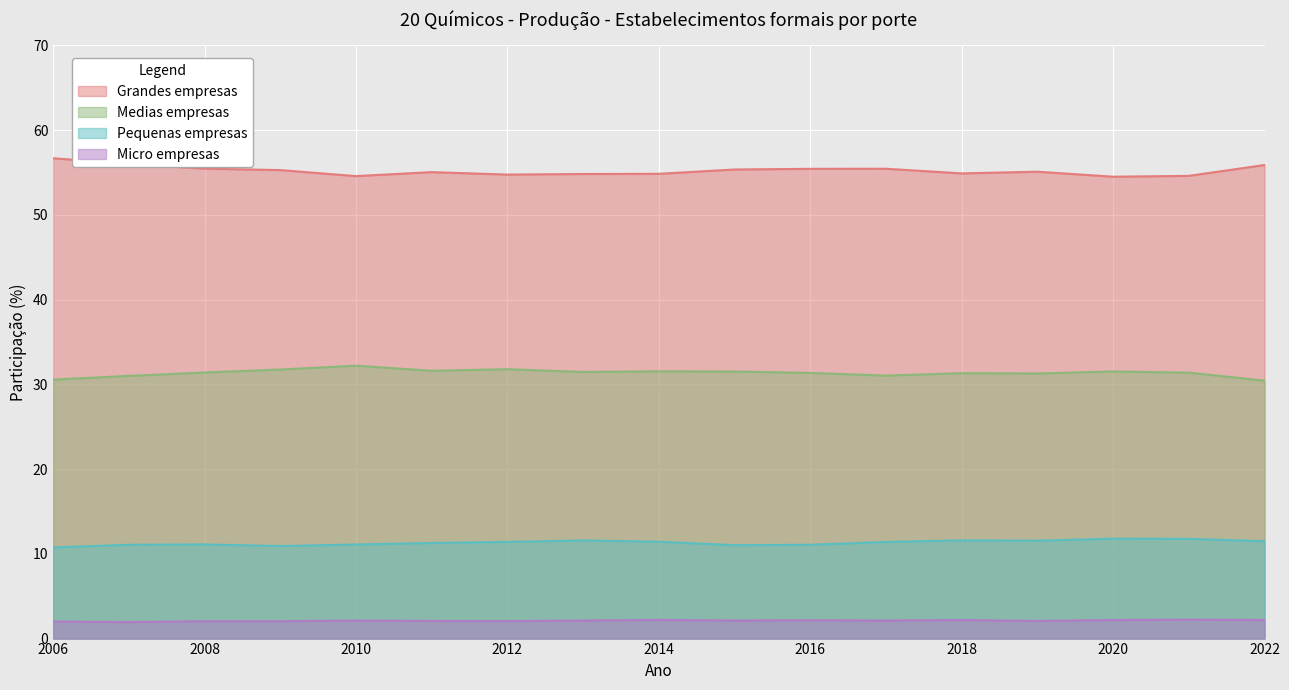

What are all the series names shown in the legend?

Grandes empresas, Medias empresas, Pequenas empresas, Micro empresas